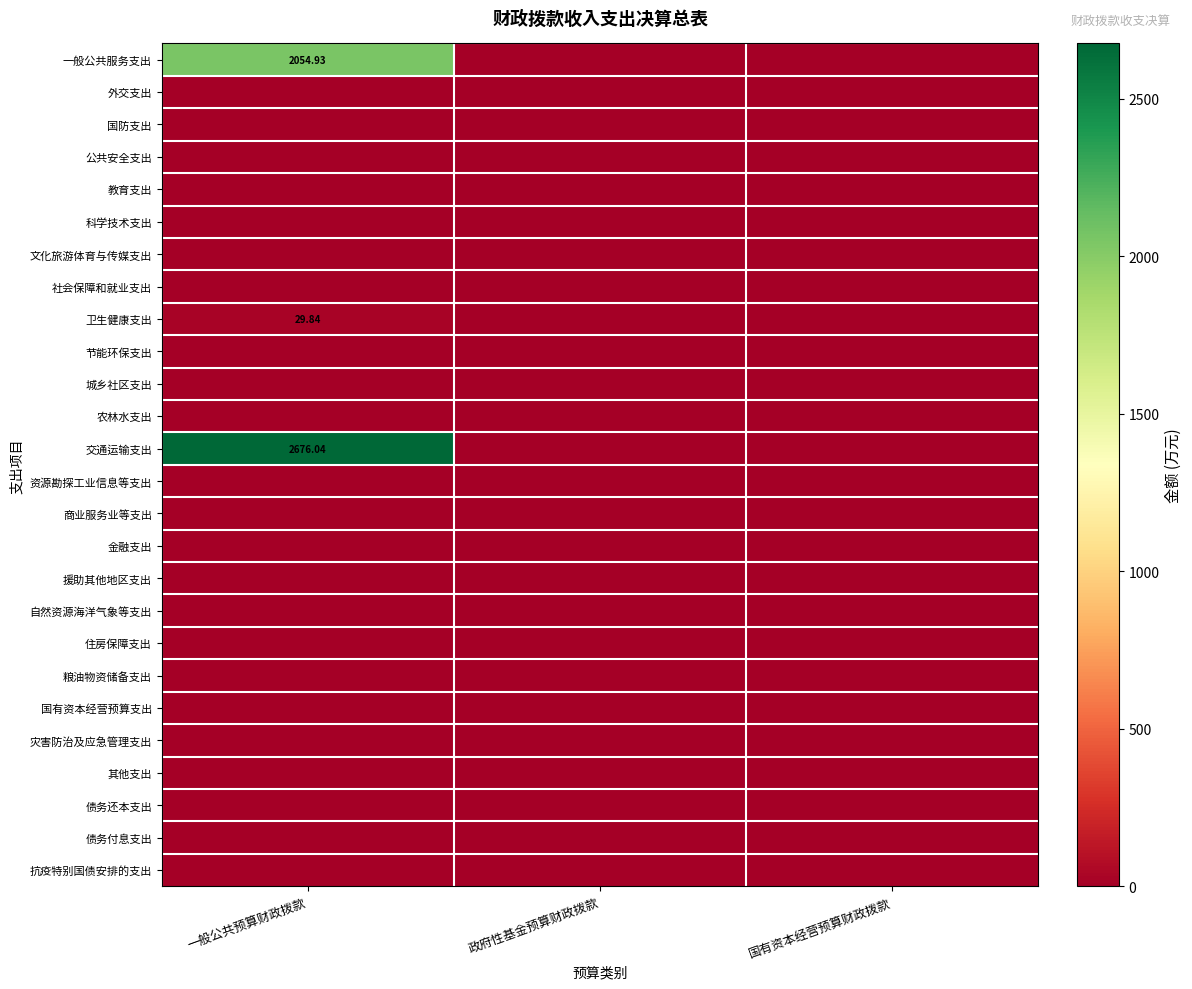

At how many categories does at least one series exceed 2041?

1